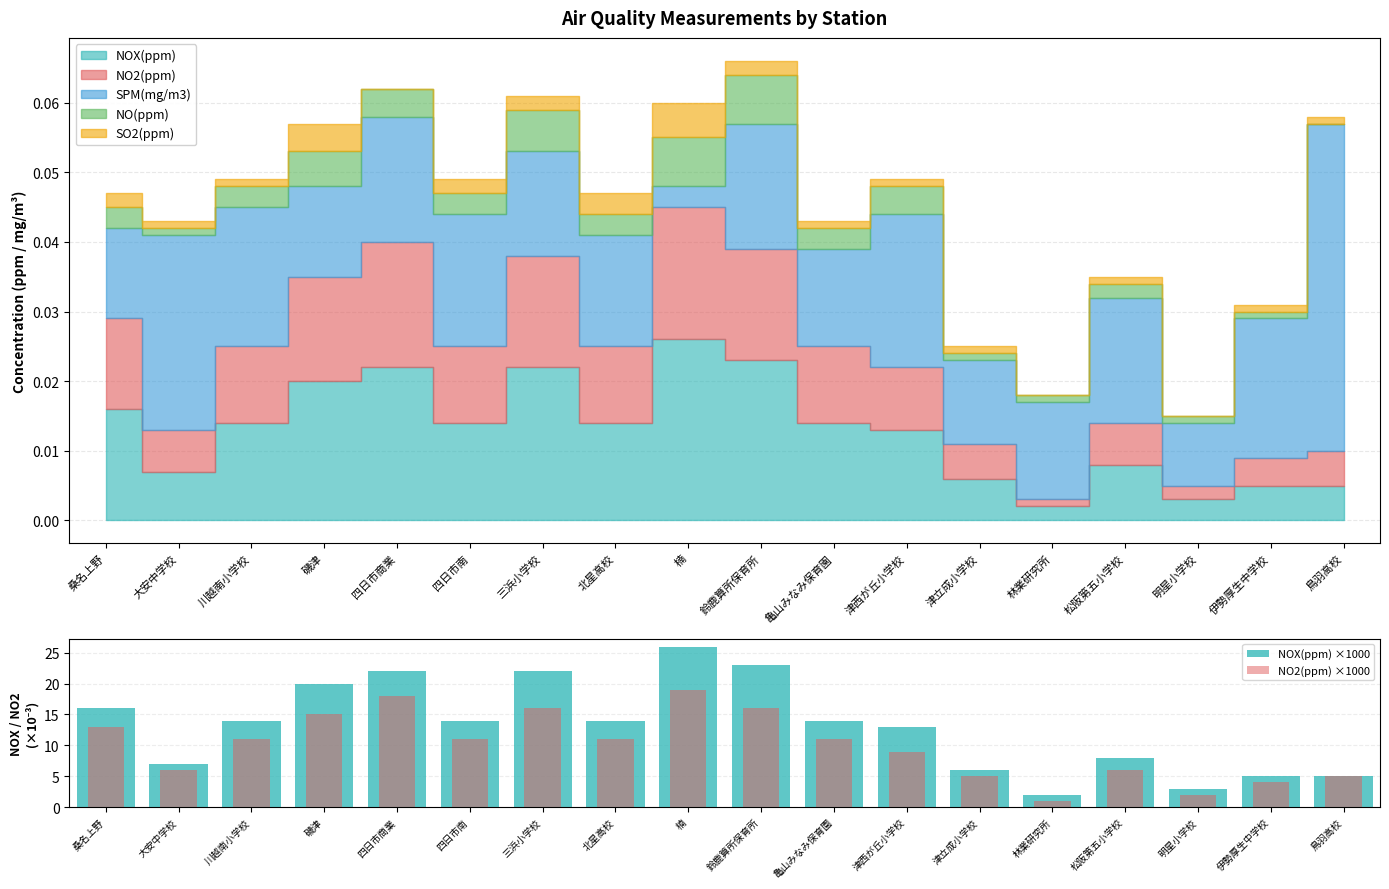

Which has a higher value, 磯津 or 桑名上野?

磯津